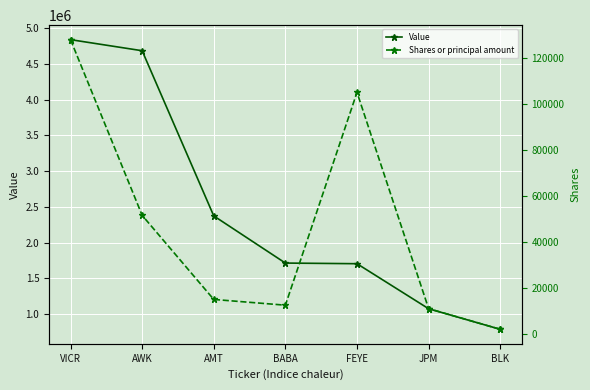

Does the chart display data point markers on the line(s)?

Yes